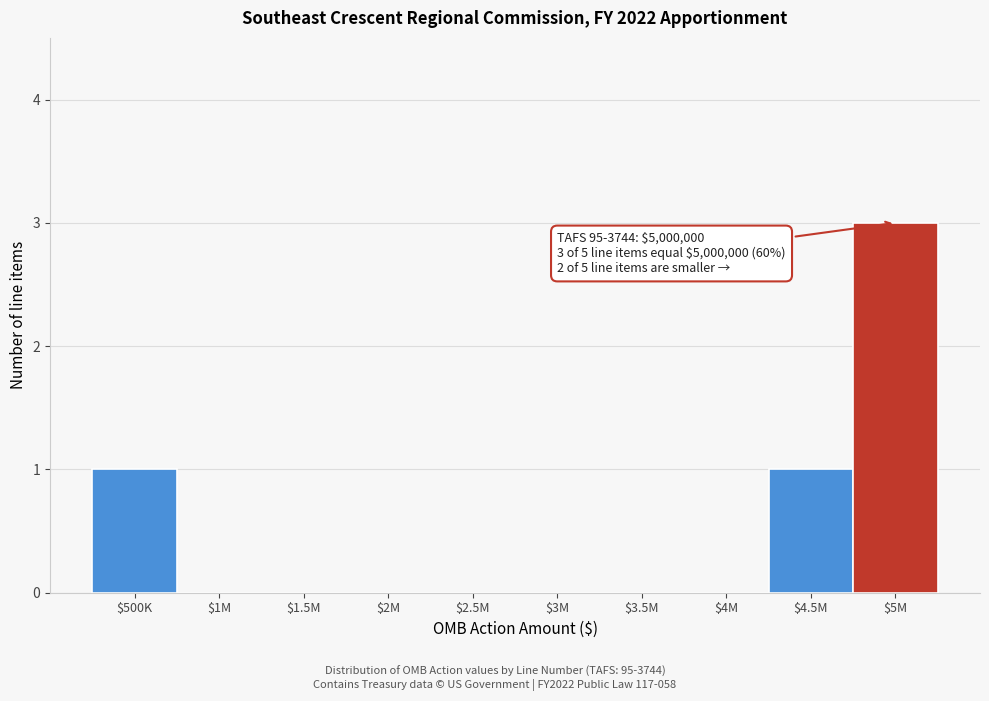

Which category has the highest value across all series?

$5M